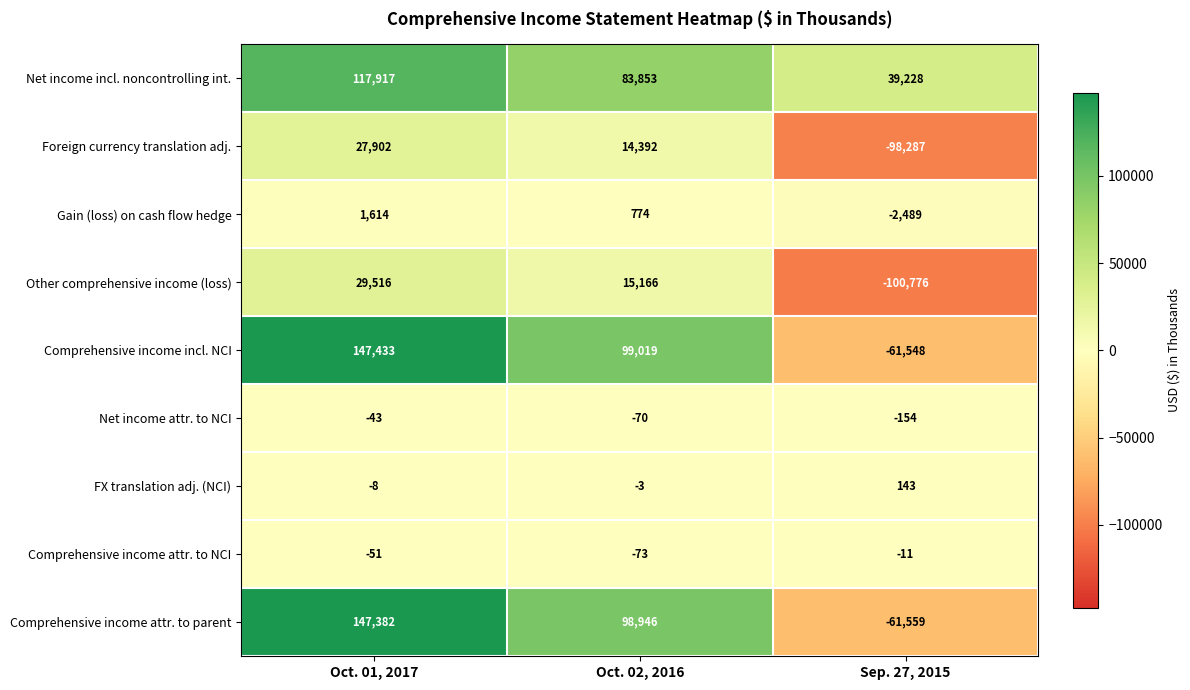

Between Oct. 01, 2017 and Oct. 02, 2016, which series saw the biggest shift?

Comprehensive income attr. to parent